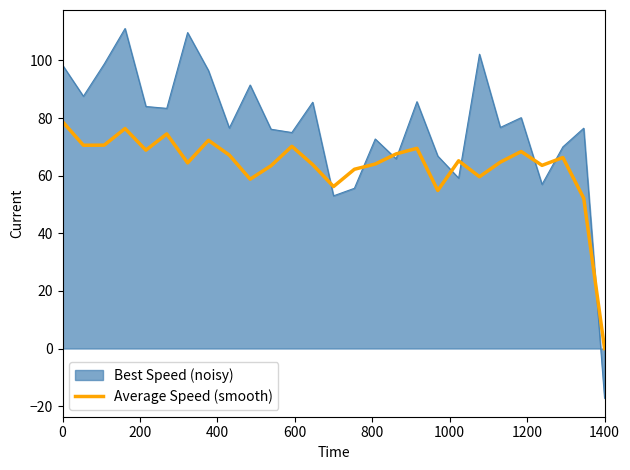

Which series has the largest range (max minus min)?

Best Speed (noisy)